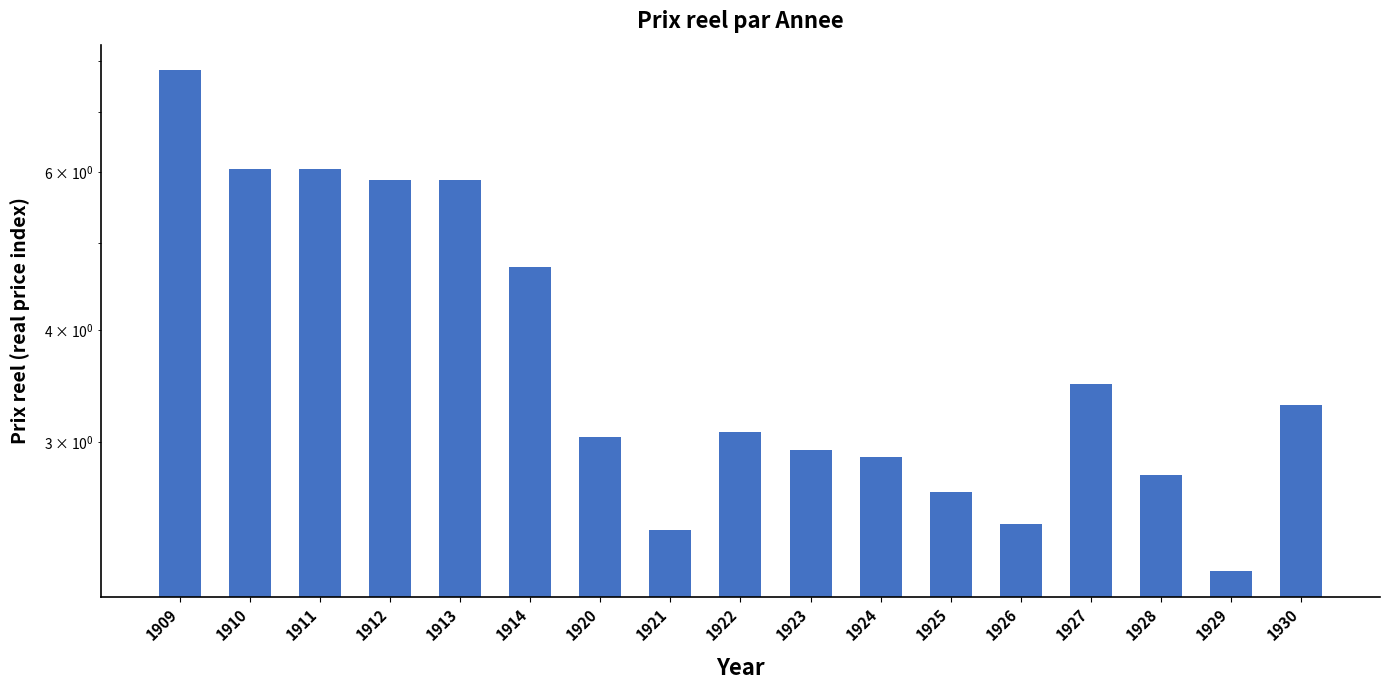

How many data points are less than 3?

7